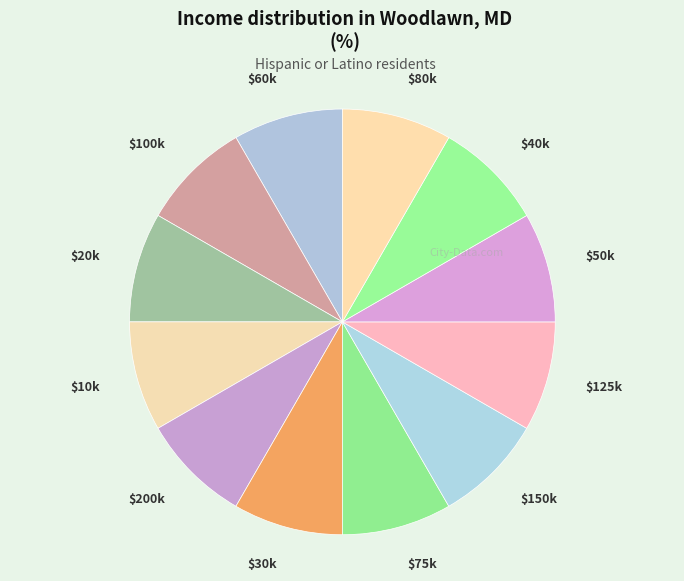

Is $100k the majority of the pie?

No